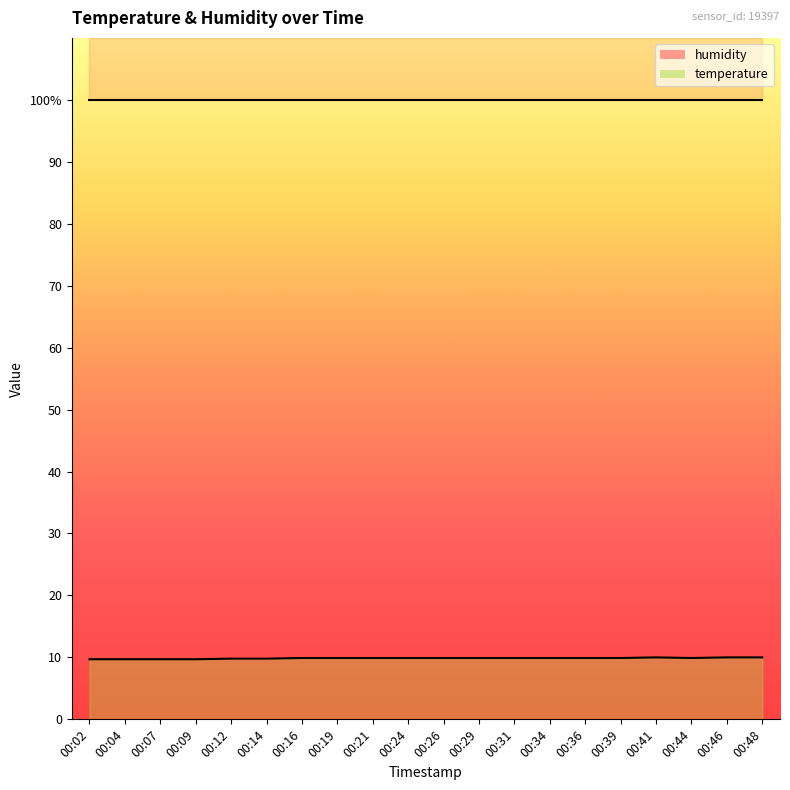

Which category has the lowest value across all series?

00:02